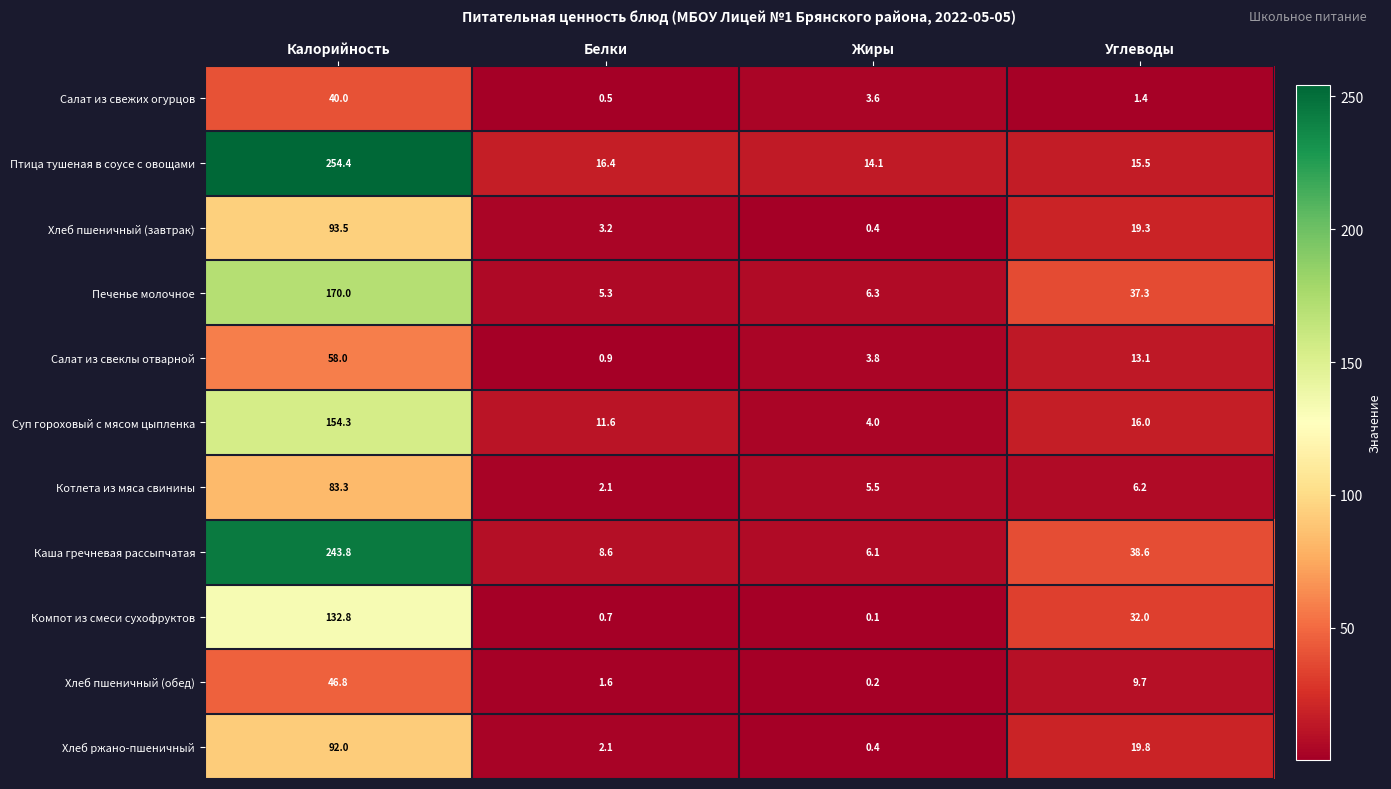

Which category has the highest value across all series?

Калорийность